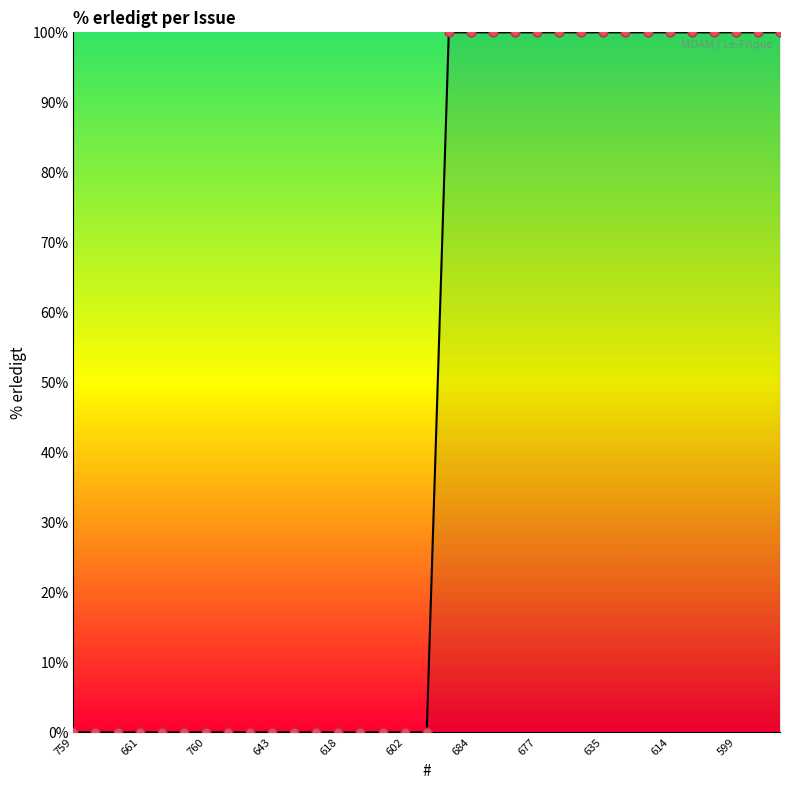

What is the difference between the maximum and minimum values?

100